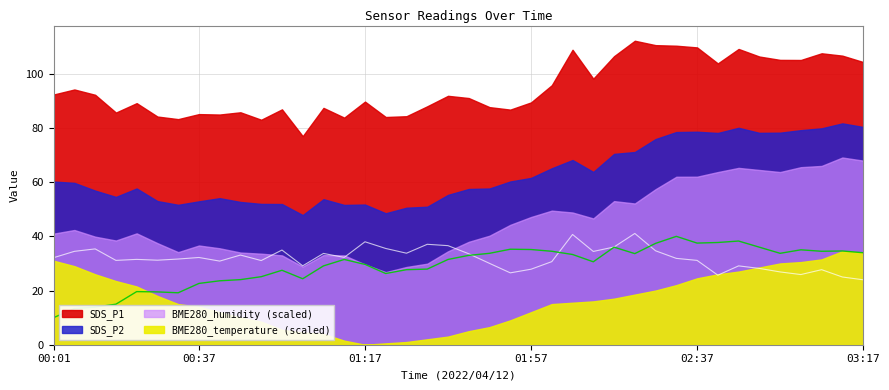

What is the spread (max minus min) of values at 02:47?

9.2